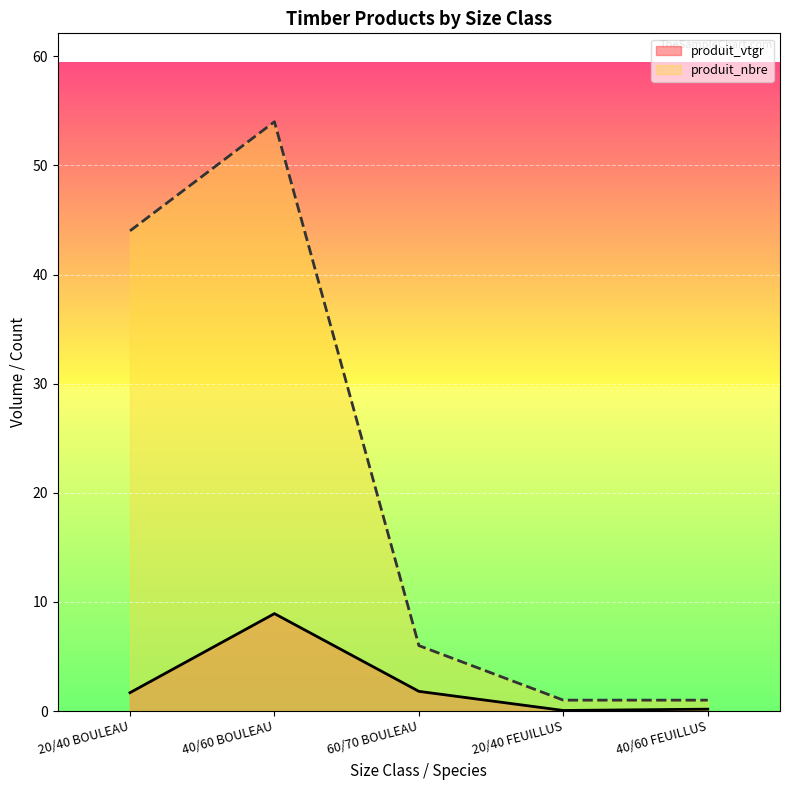

Which has a higher value, 60/70 BOULEAU or 40/60 FEUILLUS?

60/70 BOULEAU